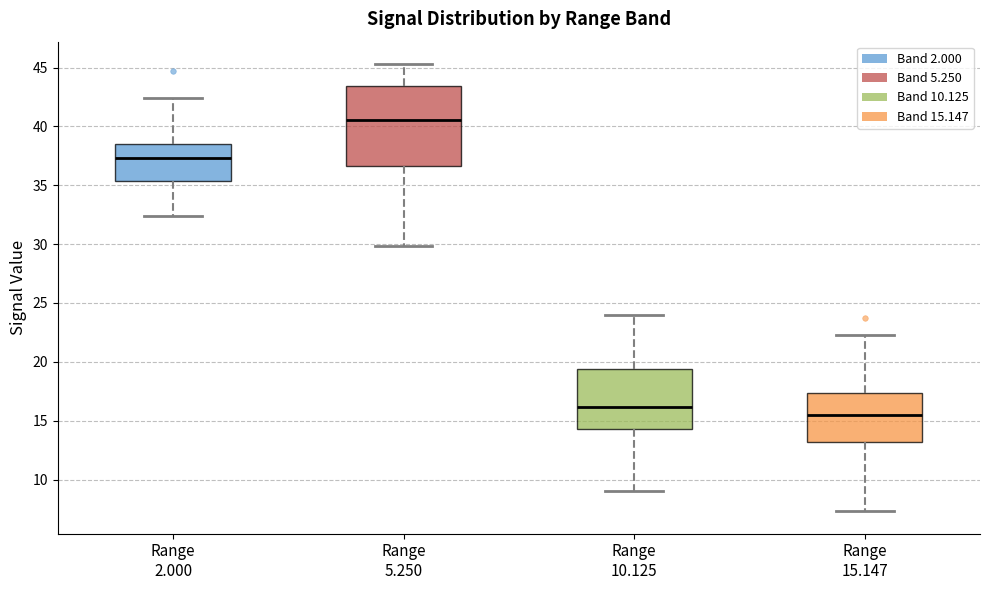

Which box is the tallest, from its lower edge to its upper edge?

Range 5.250